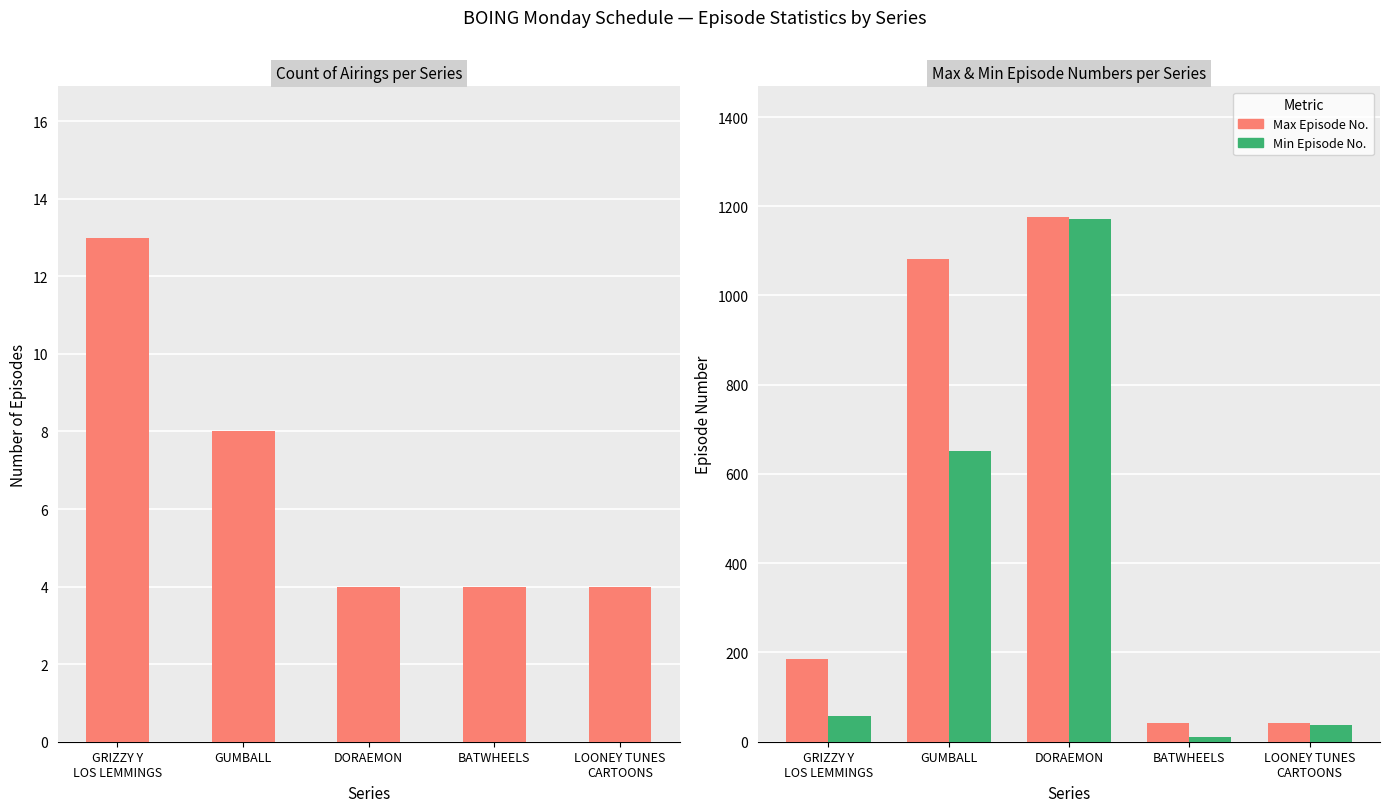

Between BATWHEELS and GUMBALL, which is larger?

GUMBALL